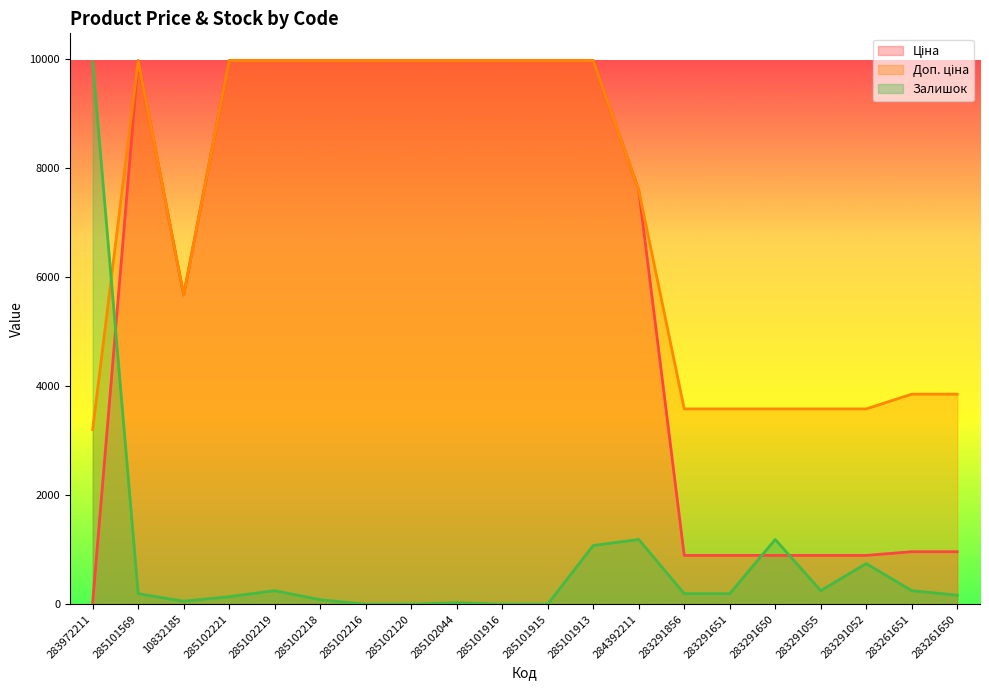

At which category does the chart reach its peak across all series?

285101569